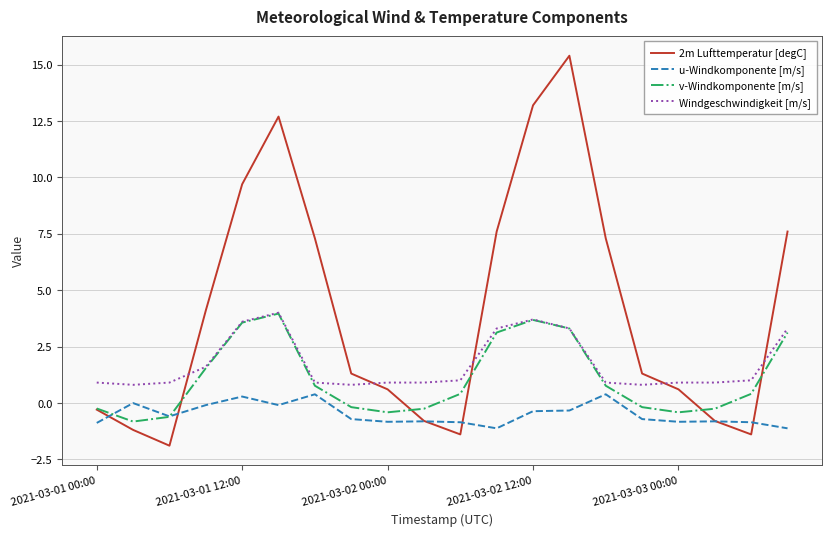

Which series ends up on top after the final intersection of 2m Lufttemperatur [degC] and Windgeschwindigkeit [m/s]?

2m Lufttemperatur [degC]